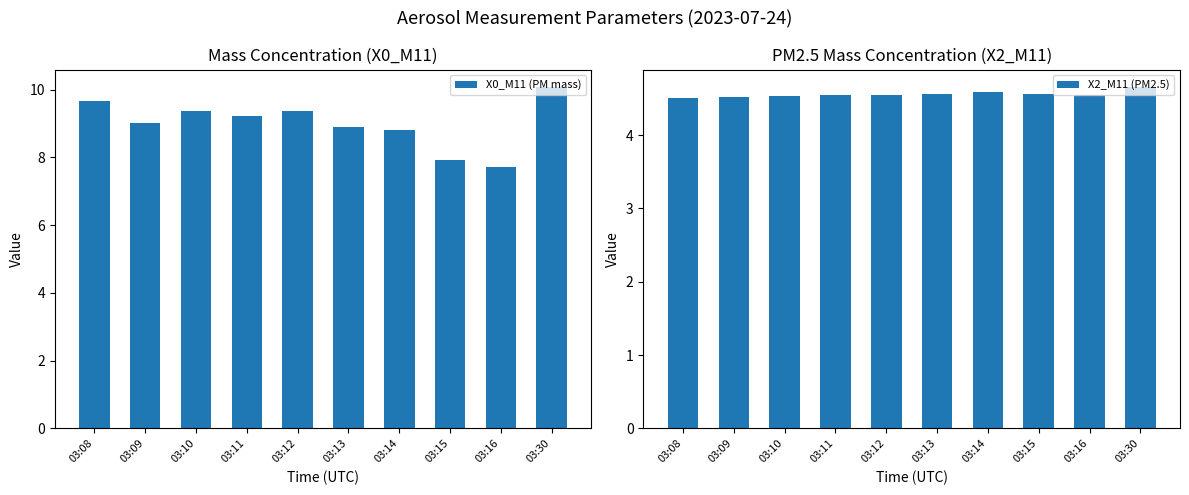

True or false: X2_M11 (PM2.5) has a value of 8.1 at 03:14.

False